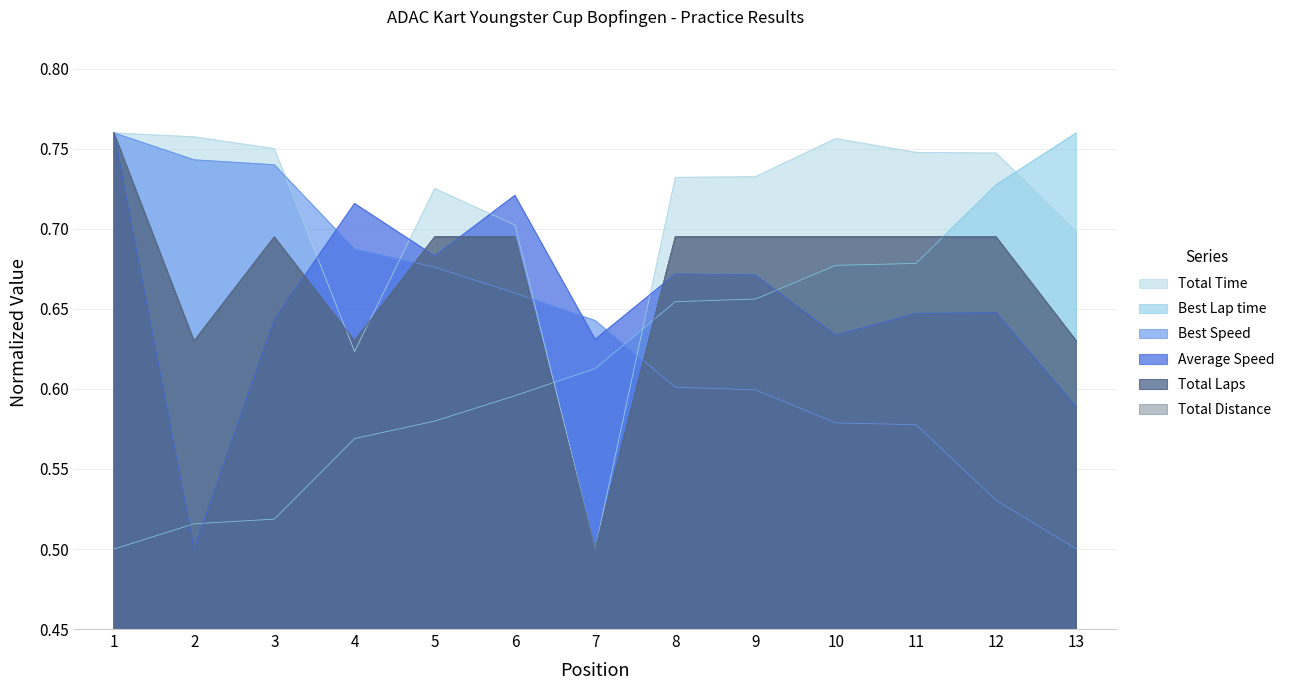

At which label does Best Speed reach its minimum?

13